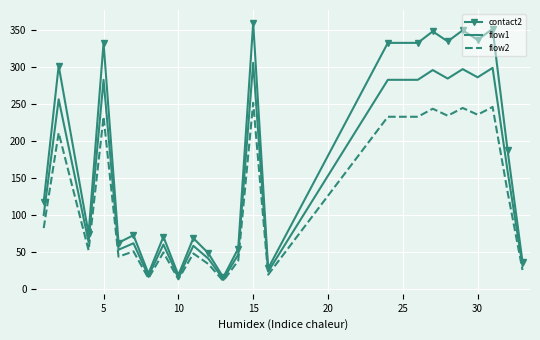

Which series has the largest range (max minus min)?

contact2